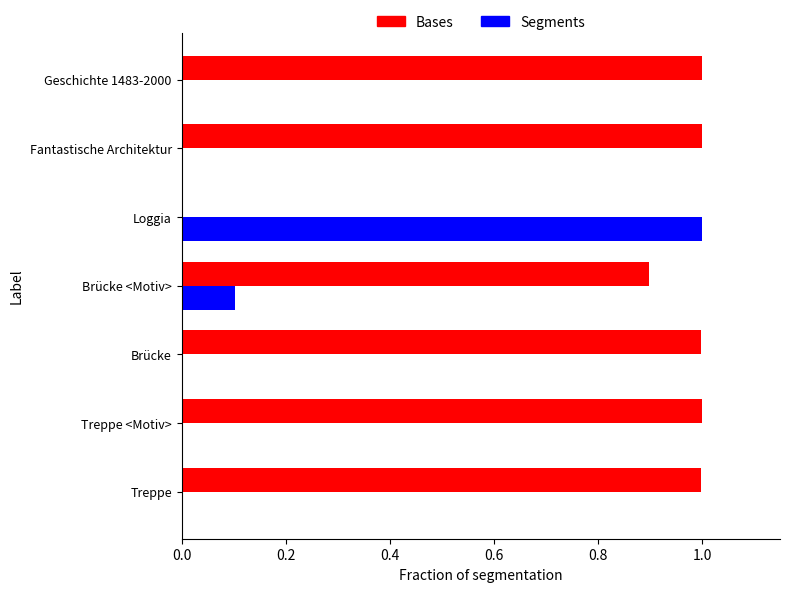

What are all the series names shown in the legend?

Bases, Segments